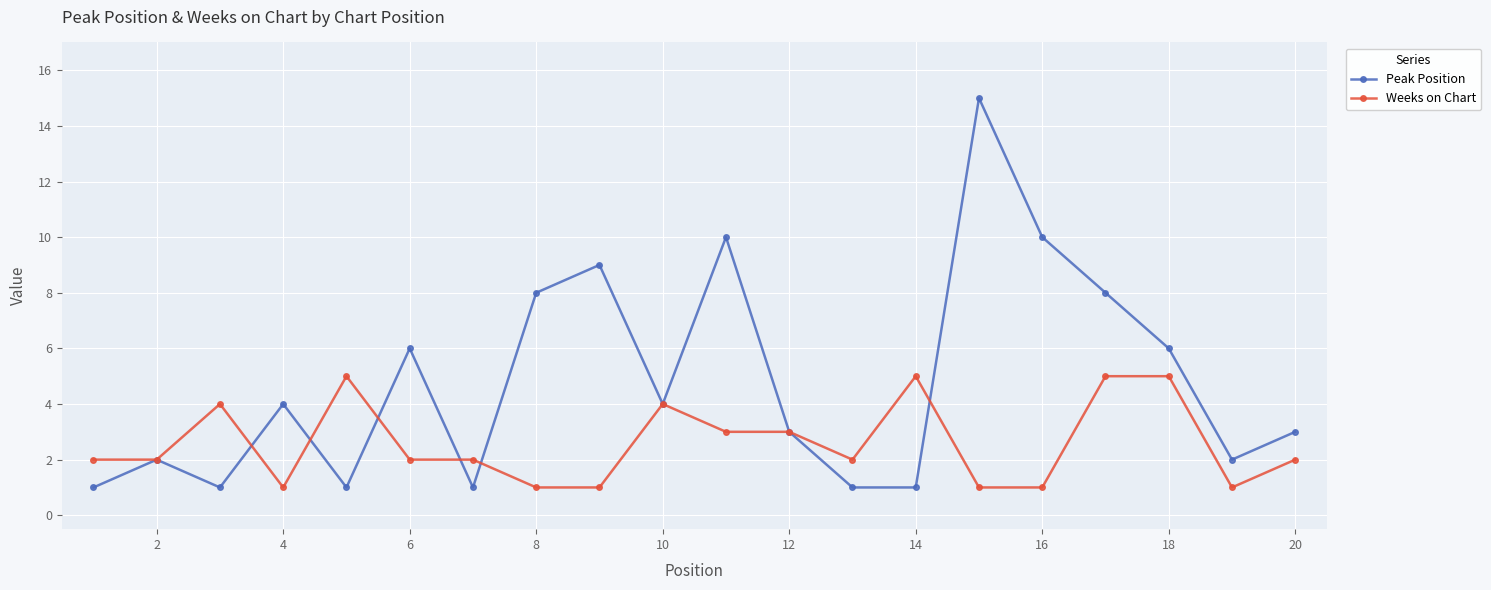

True or false: Peak Position has more than 2 interior local peaks.

True